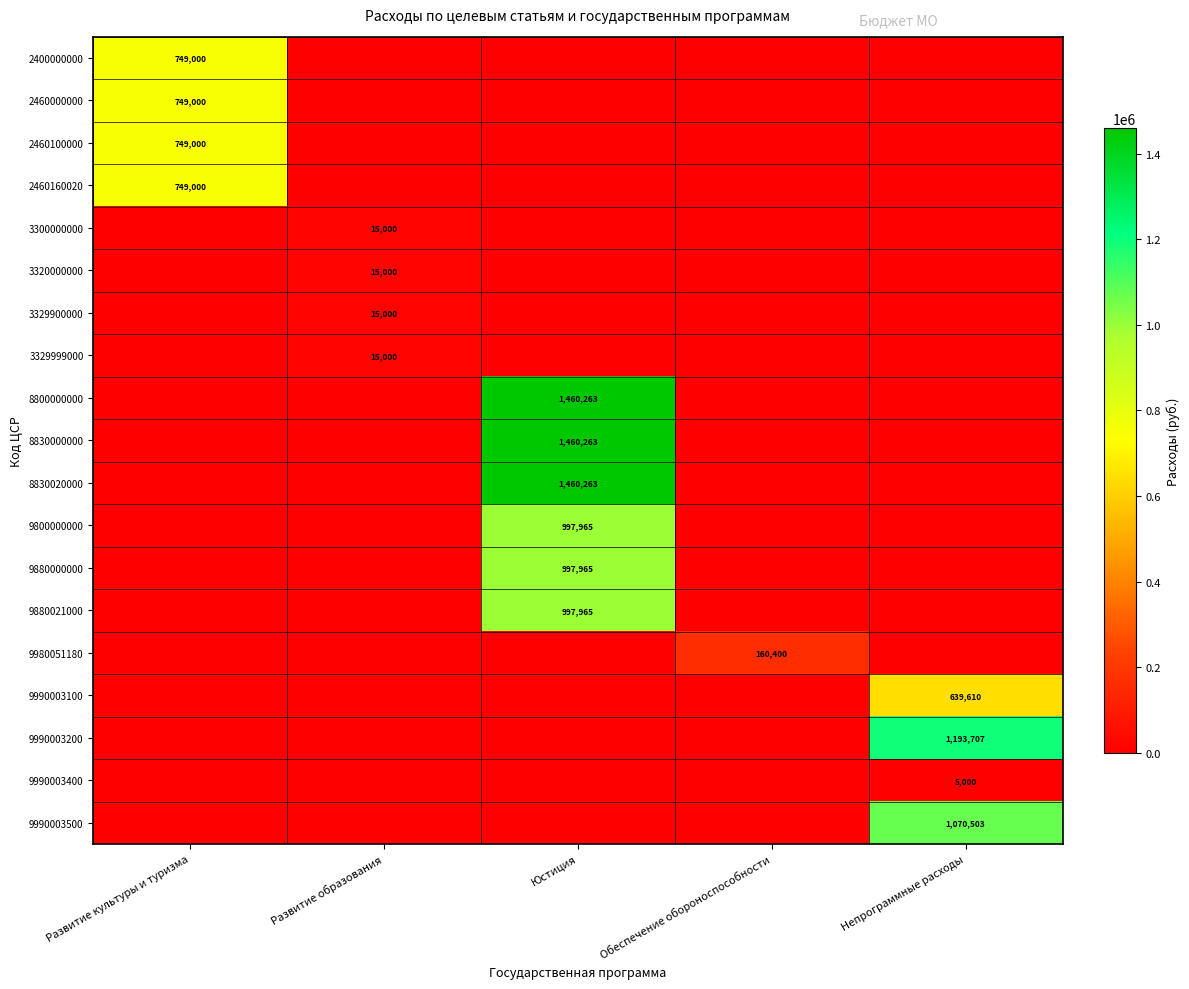

The value of 3320000000 at Развитие образования is 15000. True or false?

True